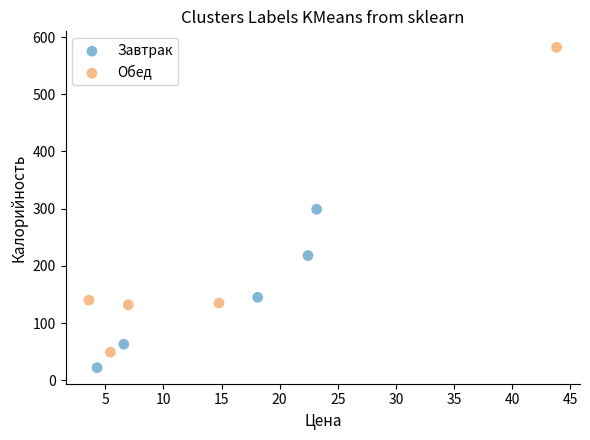

Which series has the largest Y range (max minus min)?

Обед